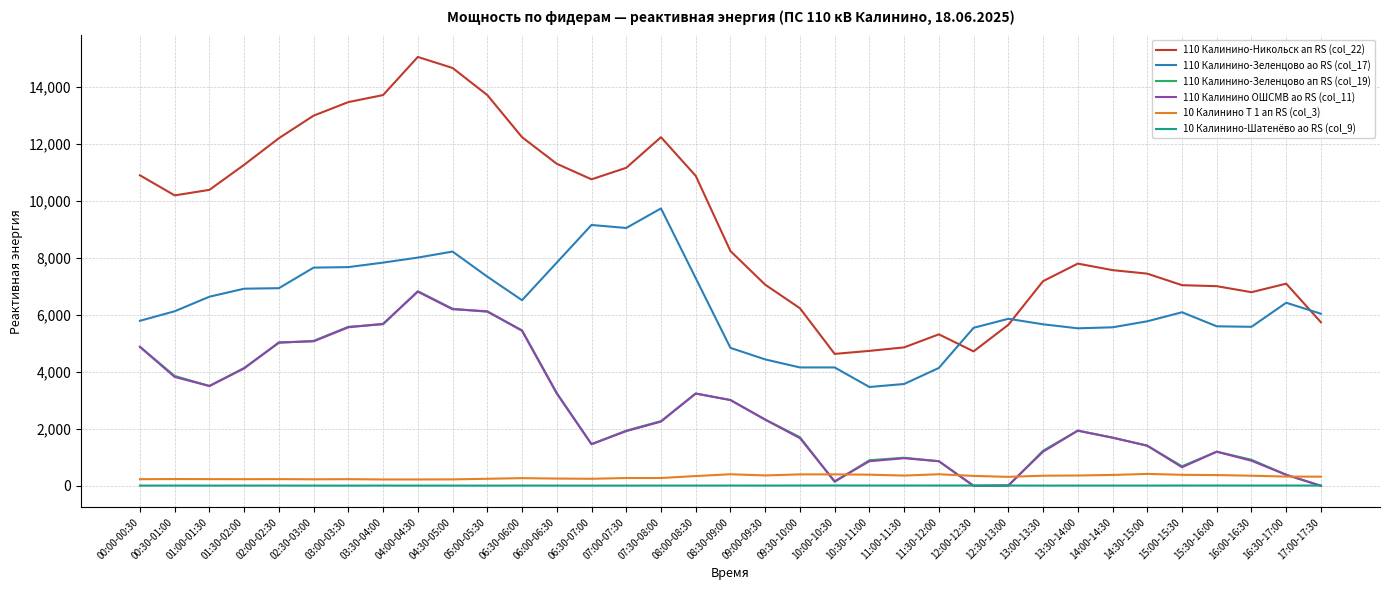

The 110 Калинино-Зеленцово ап RS (col_19) series shows 693.4 at 13:30-14:00. True or false?

False